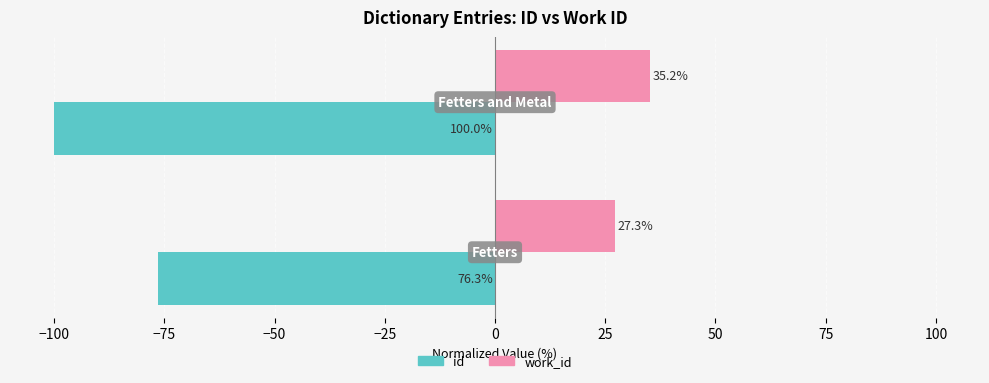

What is the lowest value of the work_id series?

27.3